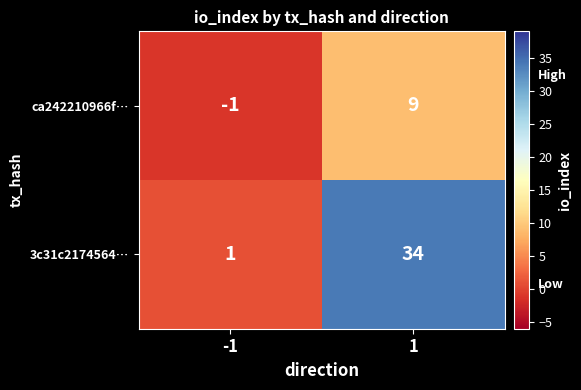

The value of 3c31c2174564… at -1 is 0. True or false?

False